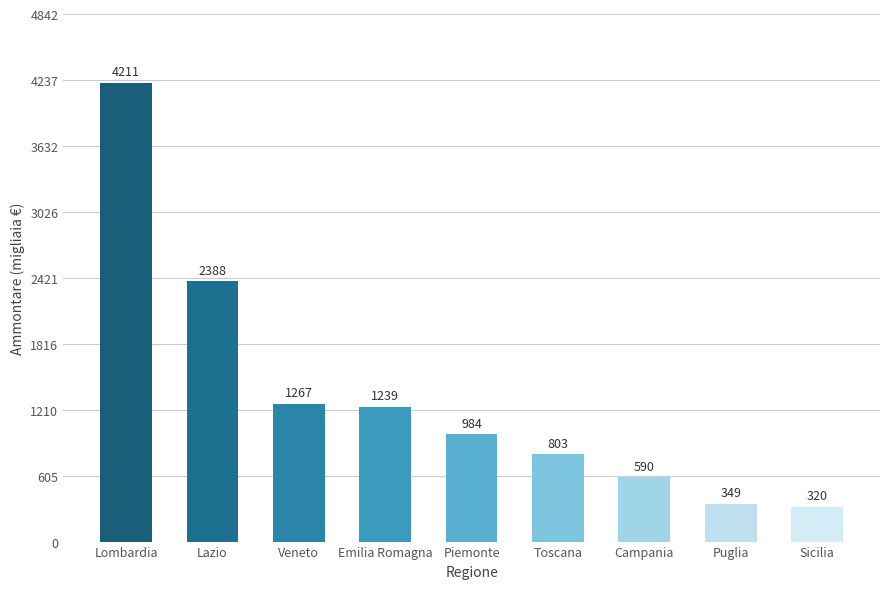

The value at Emilia Romagna is 402030. True or false?

False